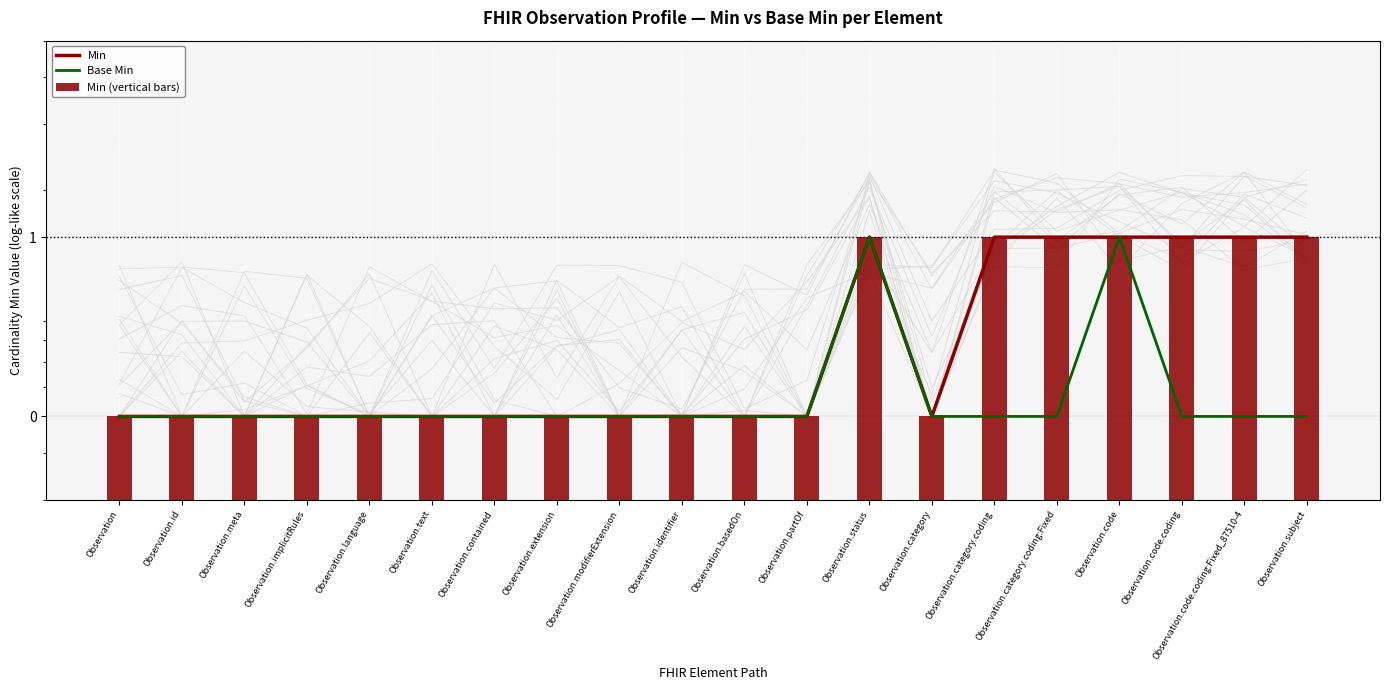

Rank the series by their maximum value, from highest to lowest.

Min, Base Min, Min (vertical bars)